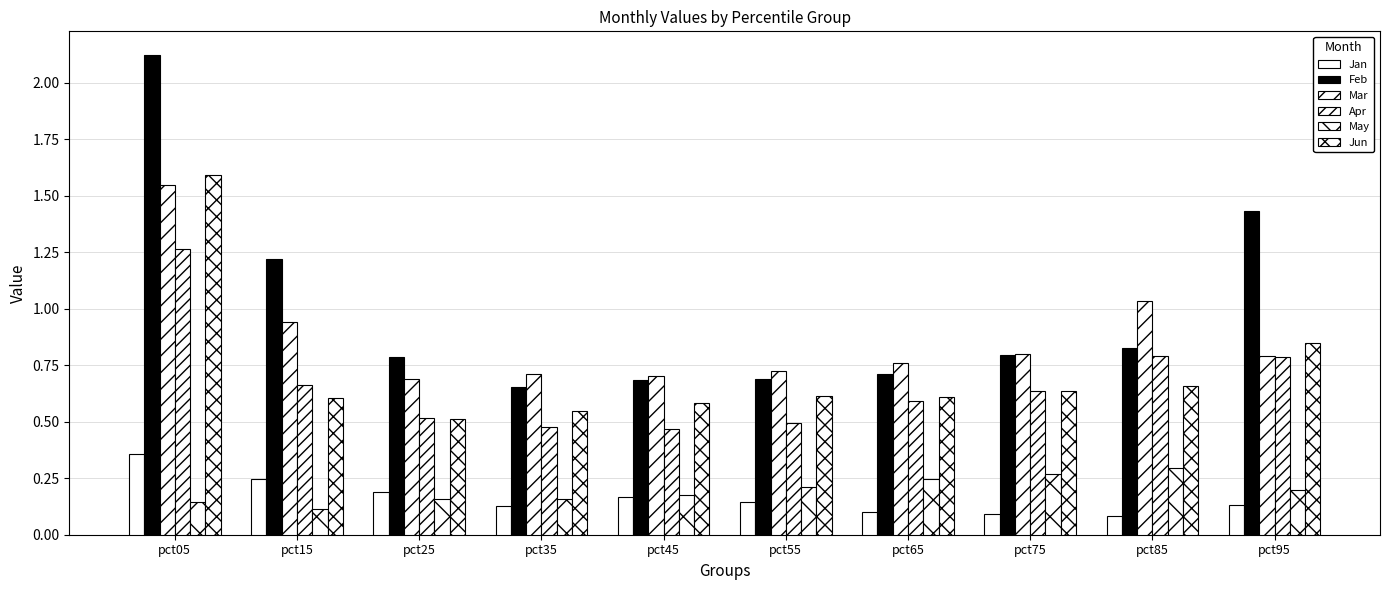

How many data points does each series have?

10